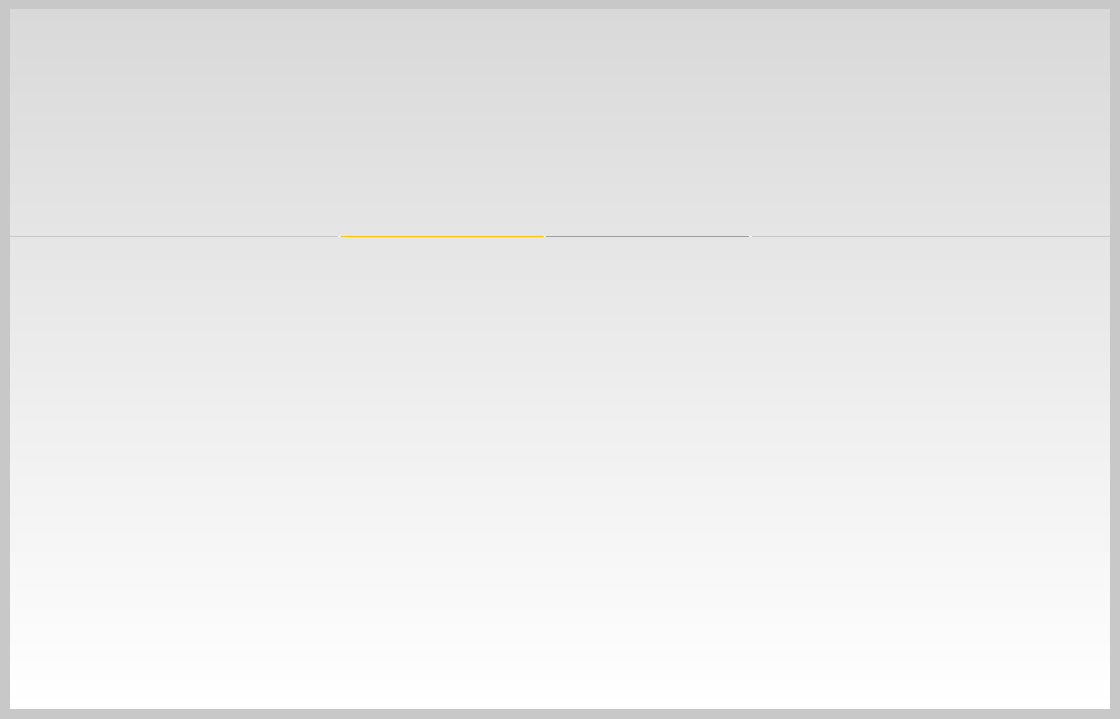

How many slices are in this pie chart?

7